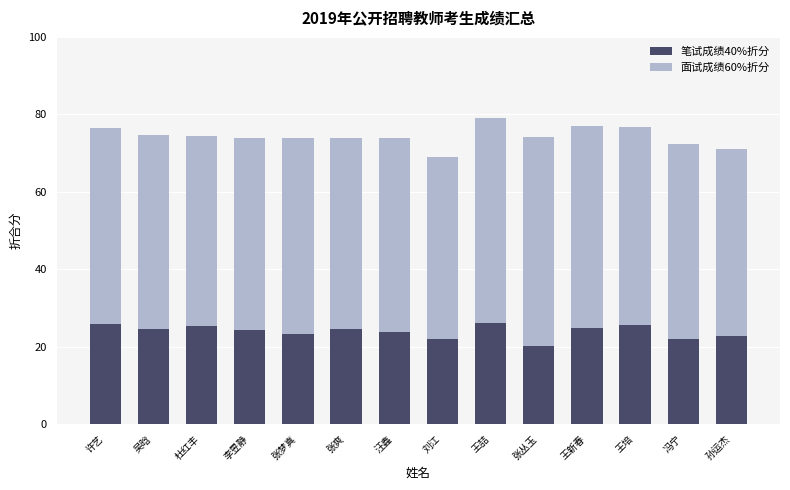

What value does the 笔试成绩40%折分 series have at 王喆?

26.2